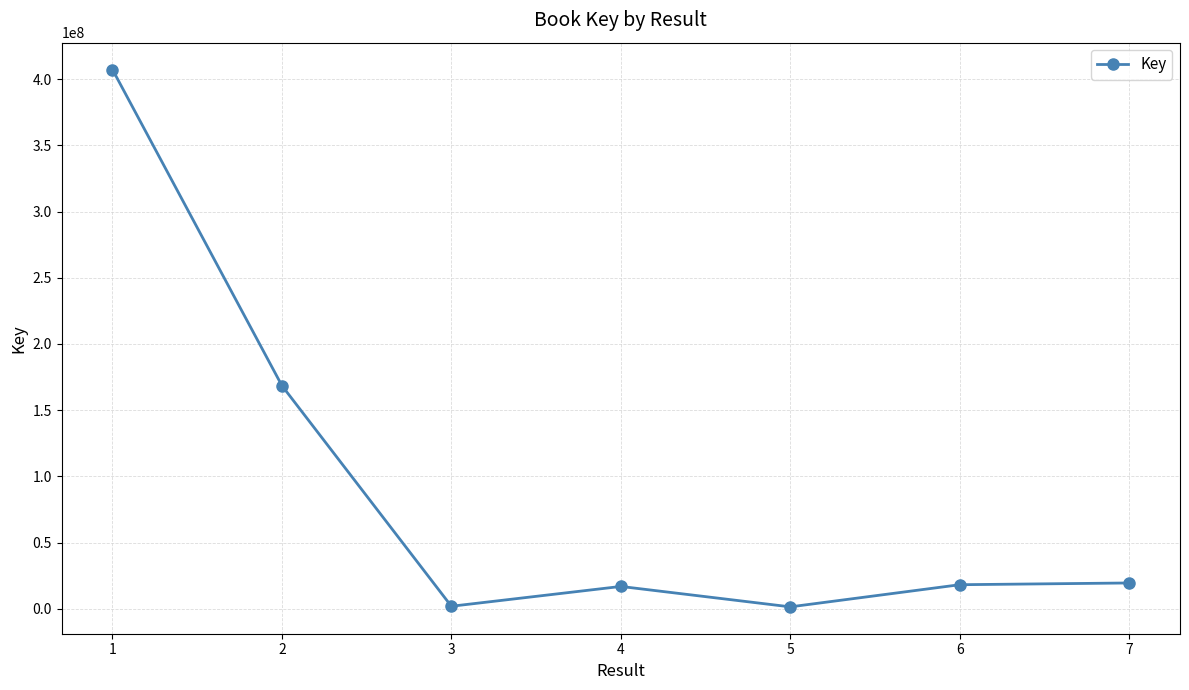

What is the value of the 2nd point from the left?

168488454